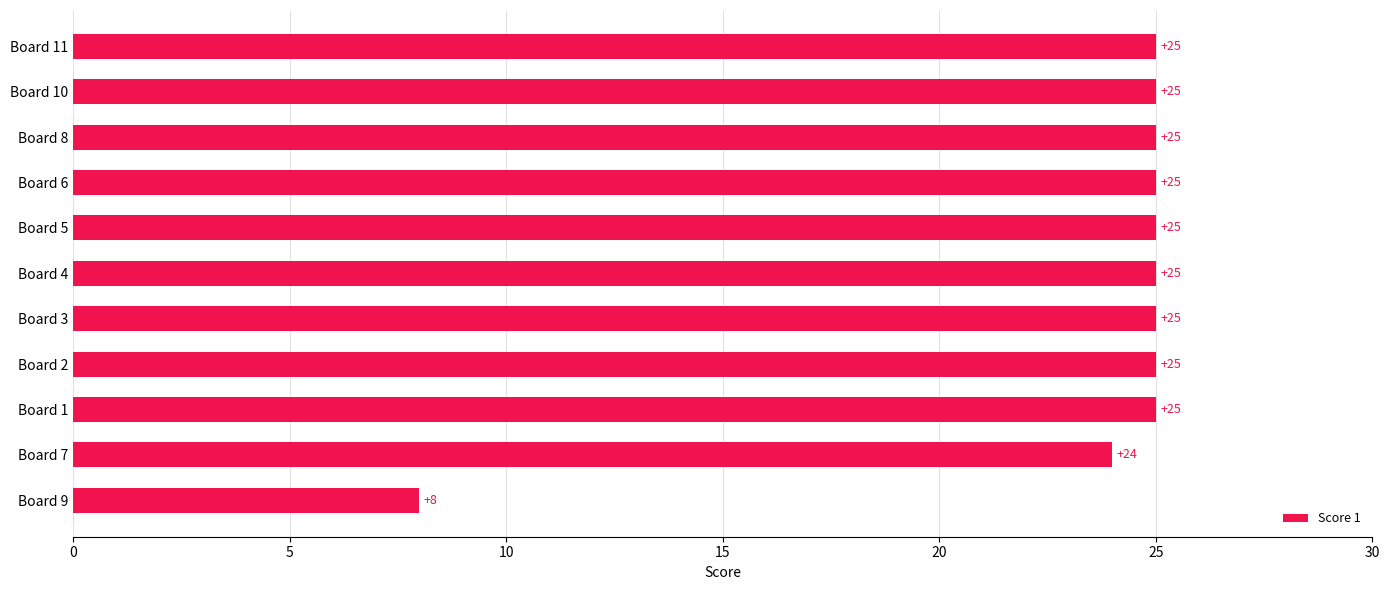

How many bars are there in total?

11